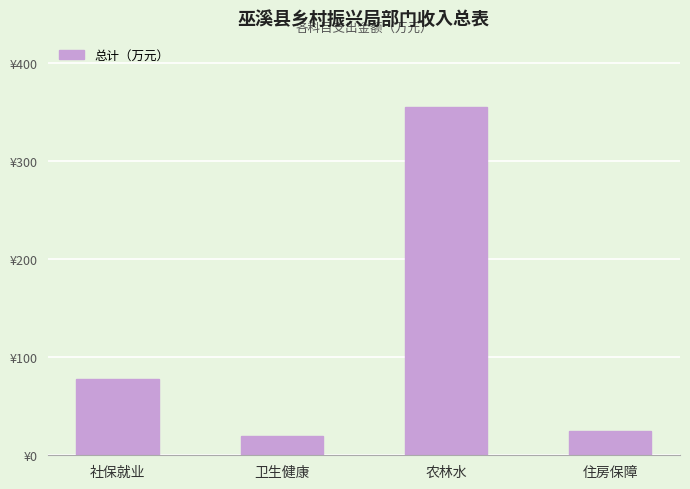

Between 住房保障 and 卫生健康, which is larger?

住房保障